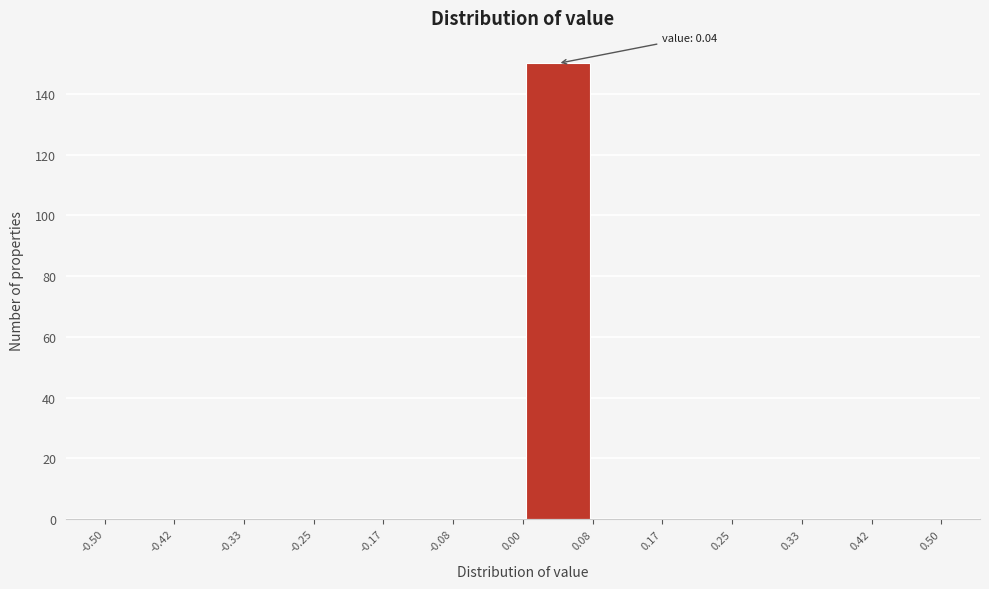

Over which range of the x-axis is the bar tallest?

0.00 to 0.08